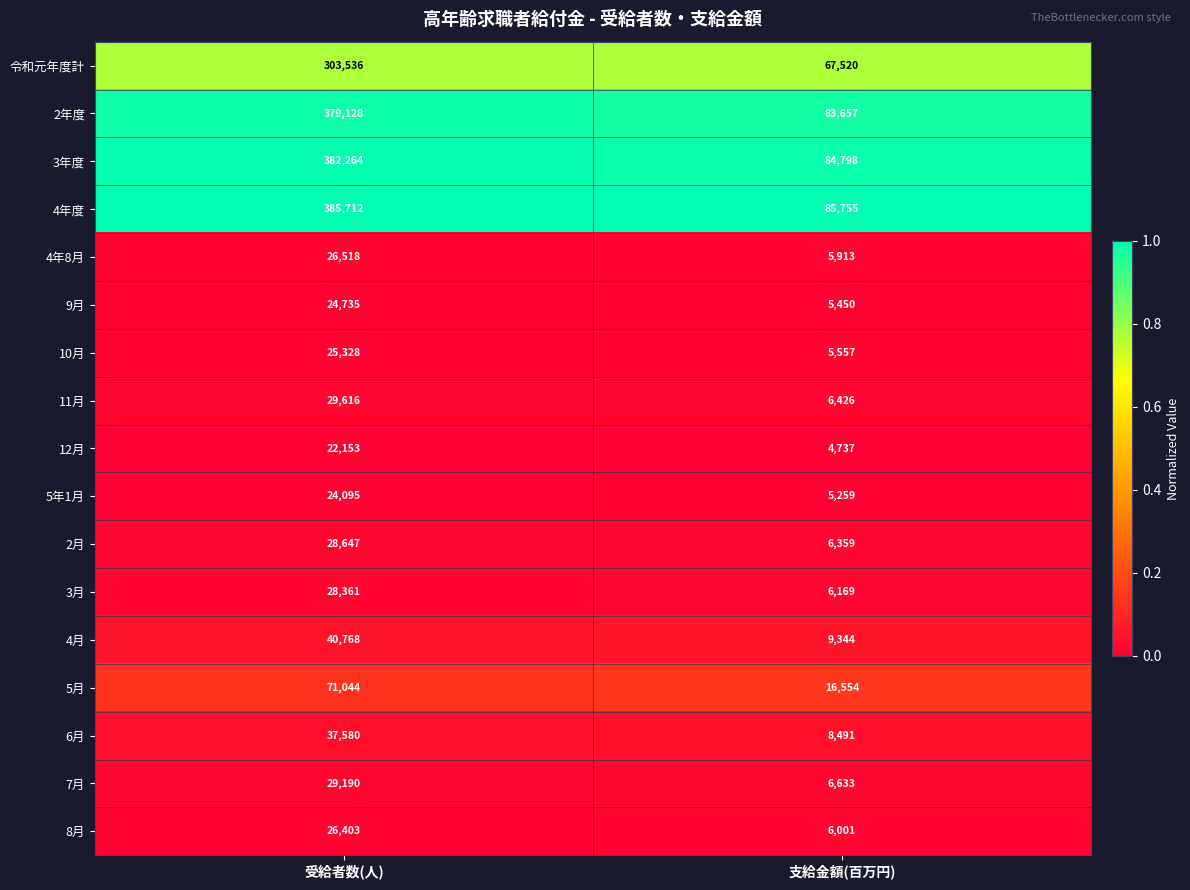

The value of 2年度 at 受給者数(人) is 379128. True or false?

True